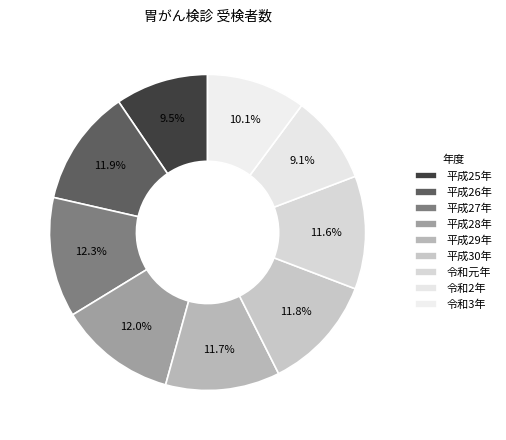

Is it true that 令和2年 is 22% of the pie?

False